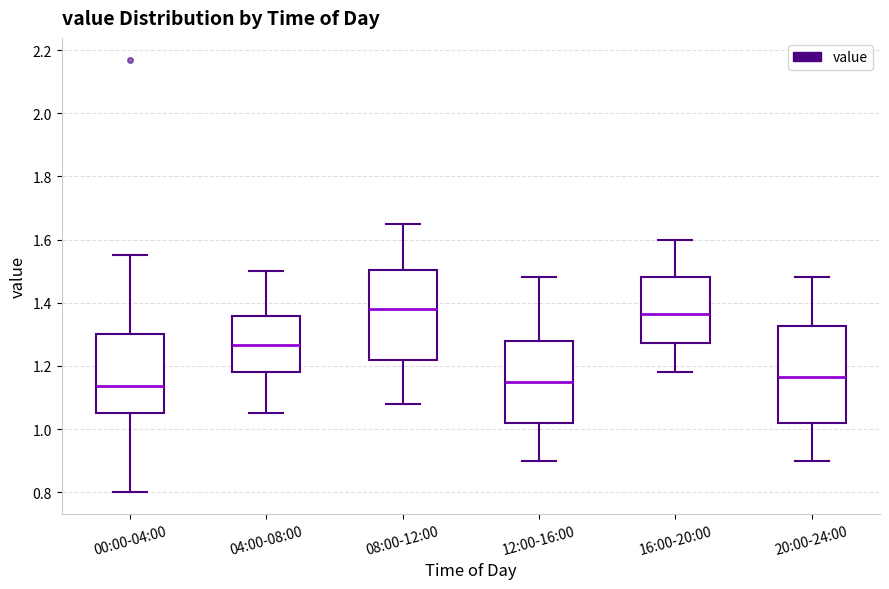

Which box is the tallest, from its lower edge to its upper edge?

20:00-24:00